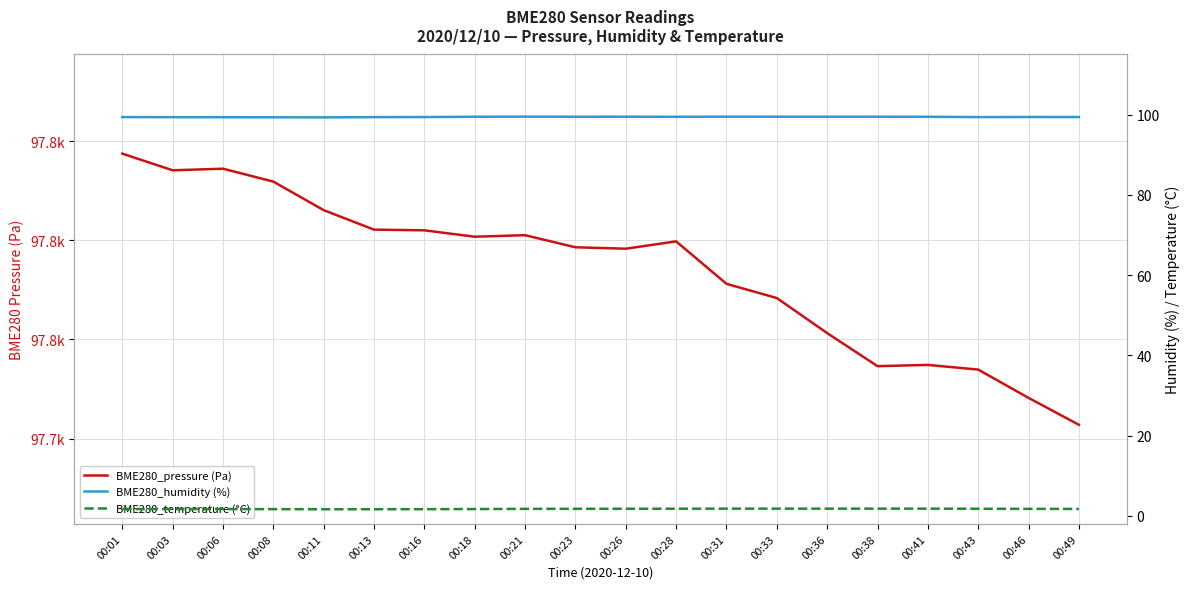

Count the number of categories in the chart.

20